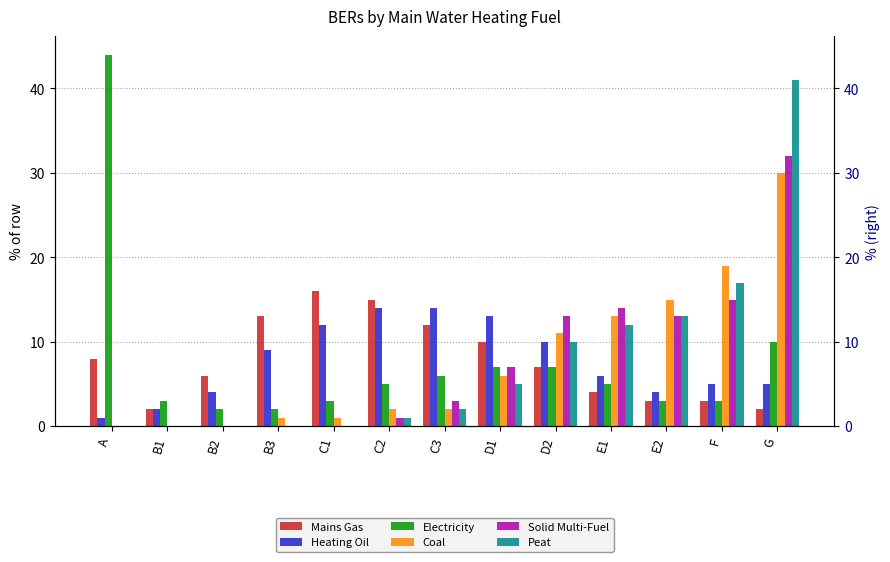

How many bars are there in each group?

6